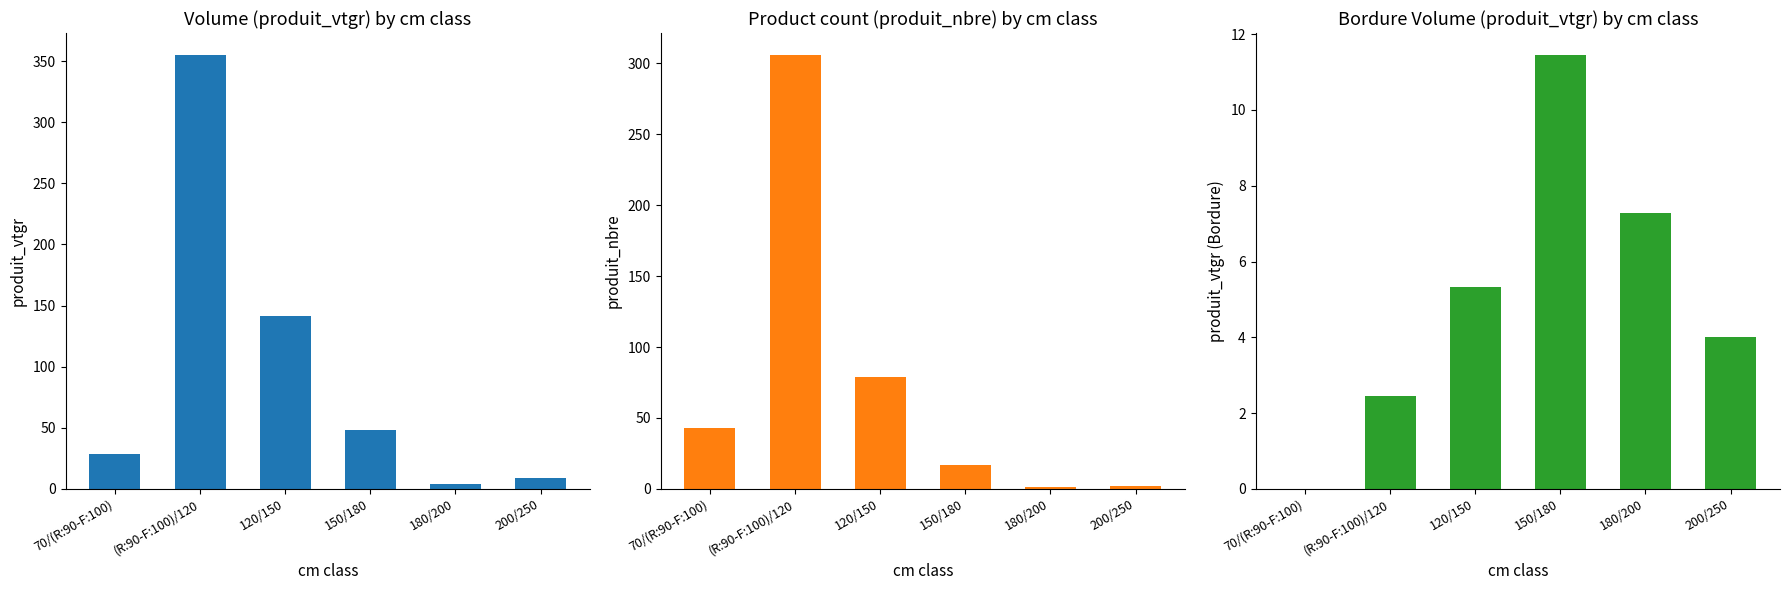

How many data points in produit_vtgr are above 48?

3